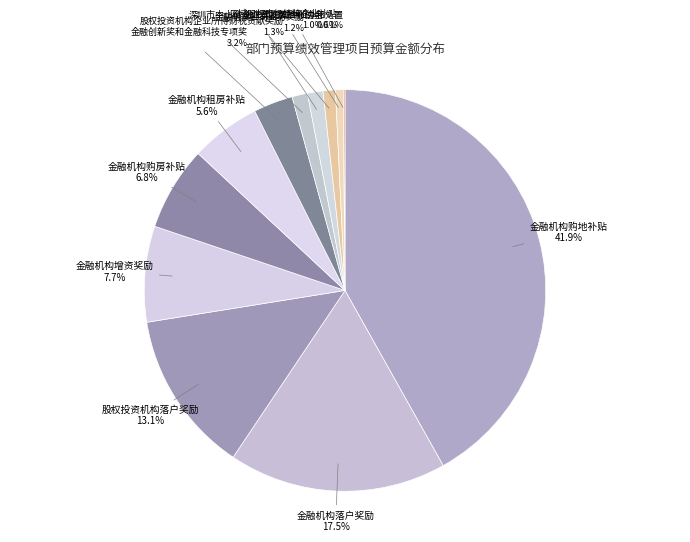

Which slice is the largest?

金融机构购地补贴